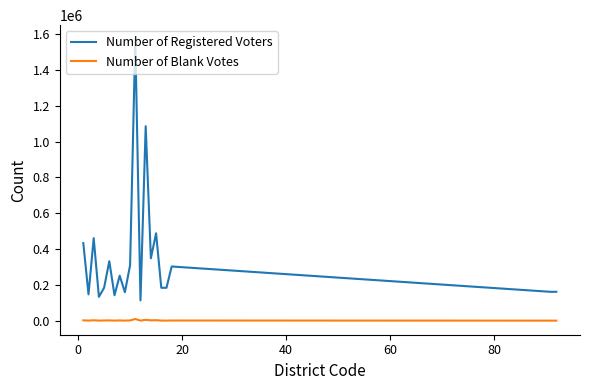

Does the chart have visible grid lines?

No